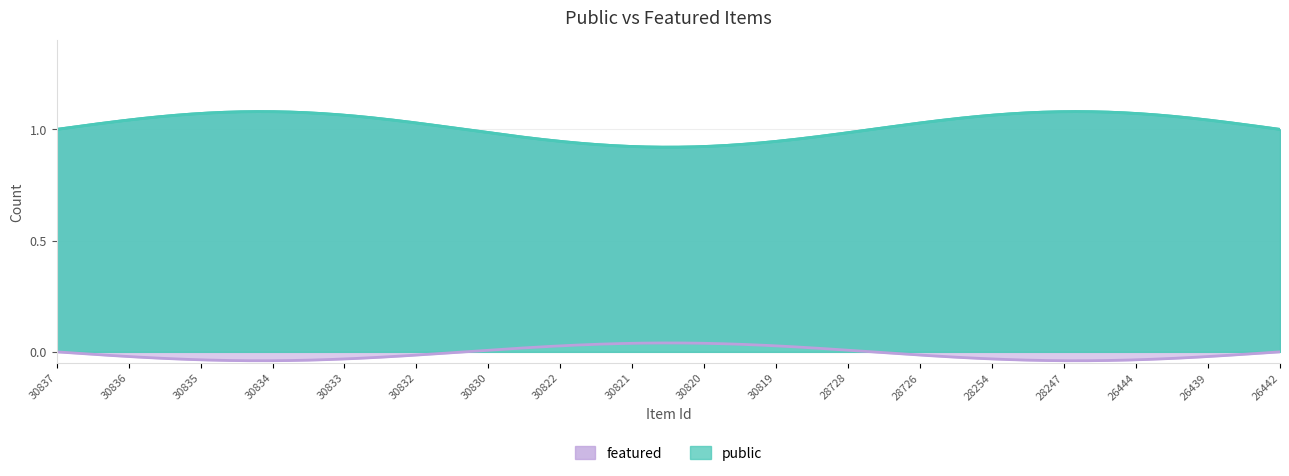

Reading left to right, what are all the values shown in this chart?

public: 1	1	1	1	1	1	1	1	1	1	1	1	1	1	1	1	1	1
featured: 0	0	0	0	0	0	0	0	0	0	0	0	0	0	0	0	0	0